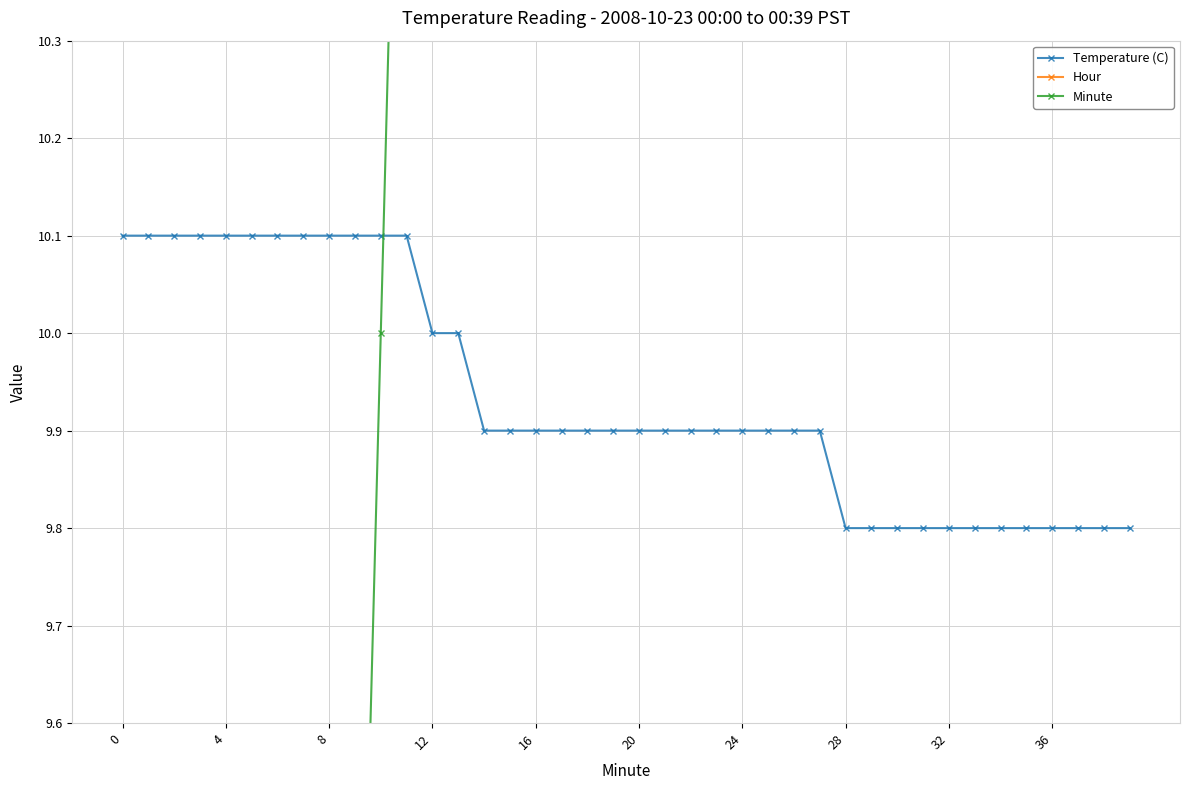

True or false: Hour has more than 1 points higher than both neighbors.

False